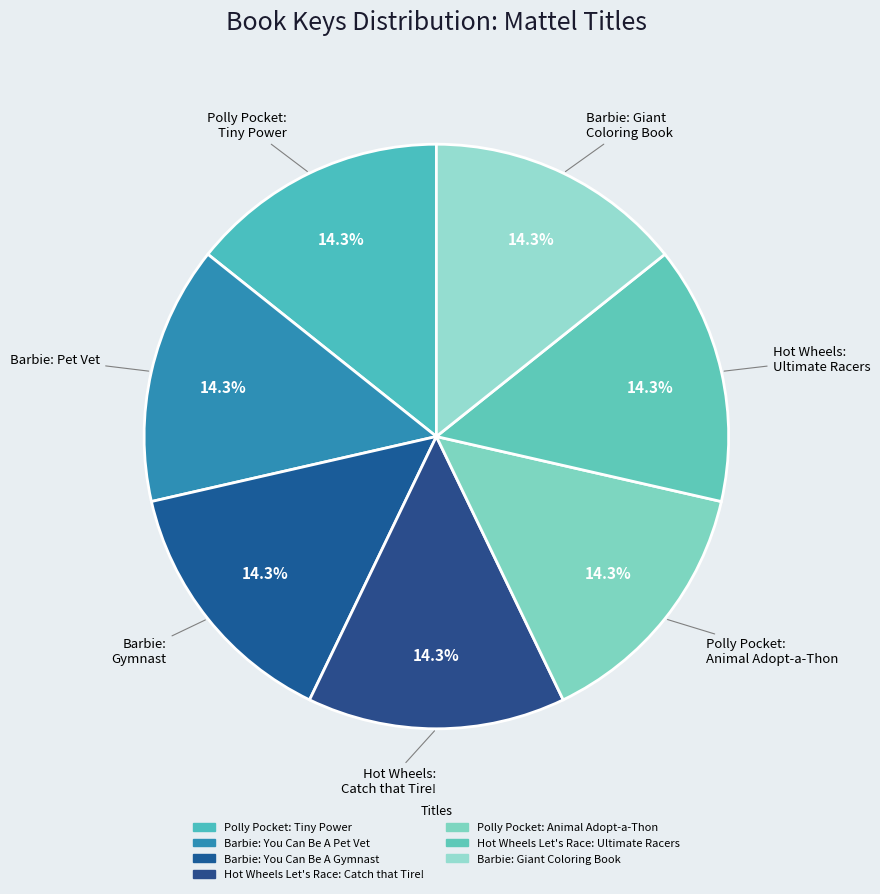

How many slices are in this pie chart?

7